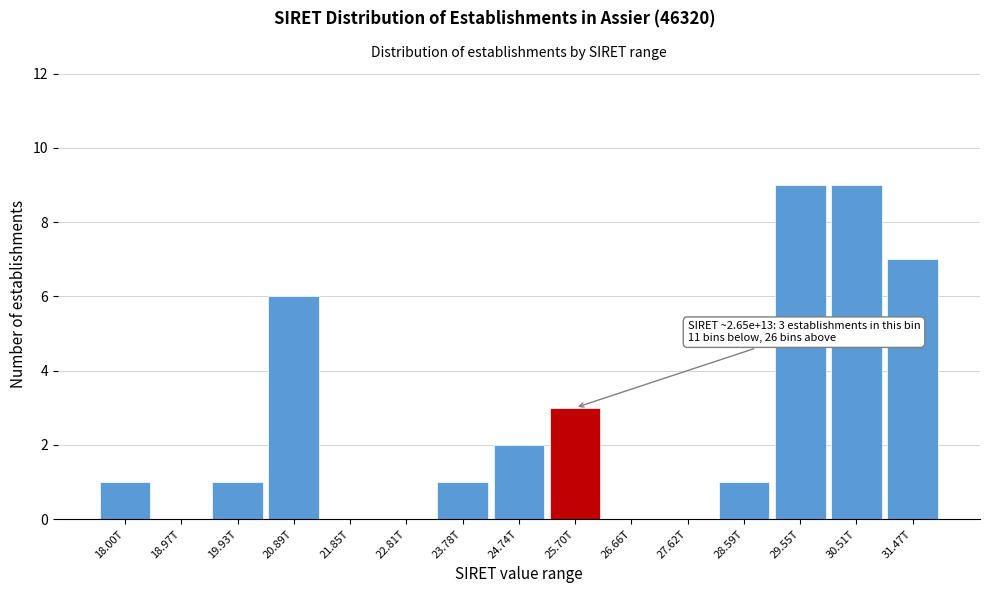

Reading left to right, what are all the values shown in this chart?

18.00T=1	18.97T=0	19.93T=1	20.89T=6	21.85T=0	22.81T=0	23.78T=1	24.74T=2	25.70T=3	26.66T=0	27.62T=0	28.59T=1	29.55T=9	30.51T=9	31.47T=7